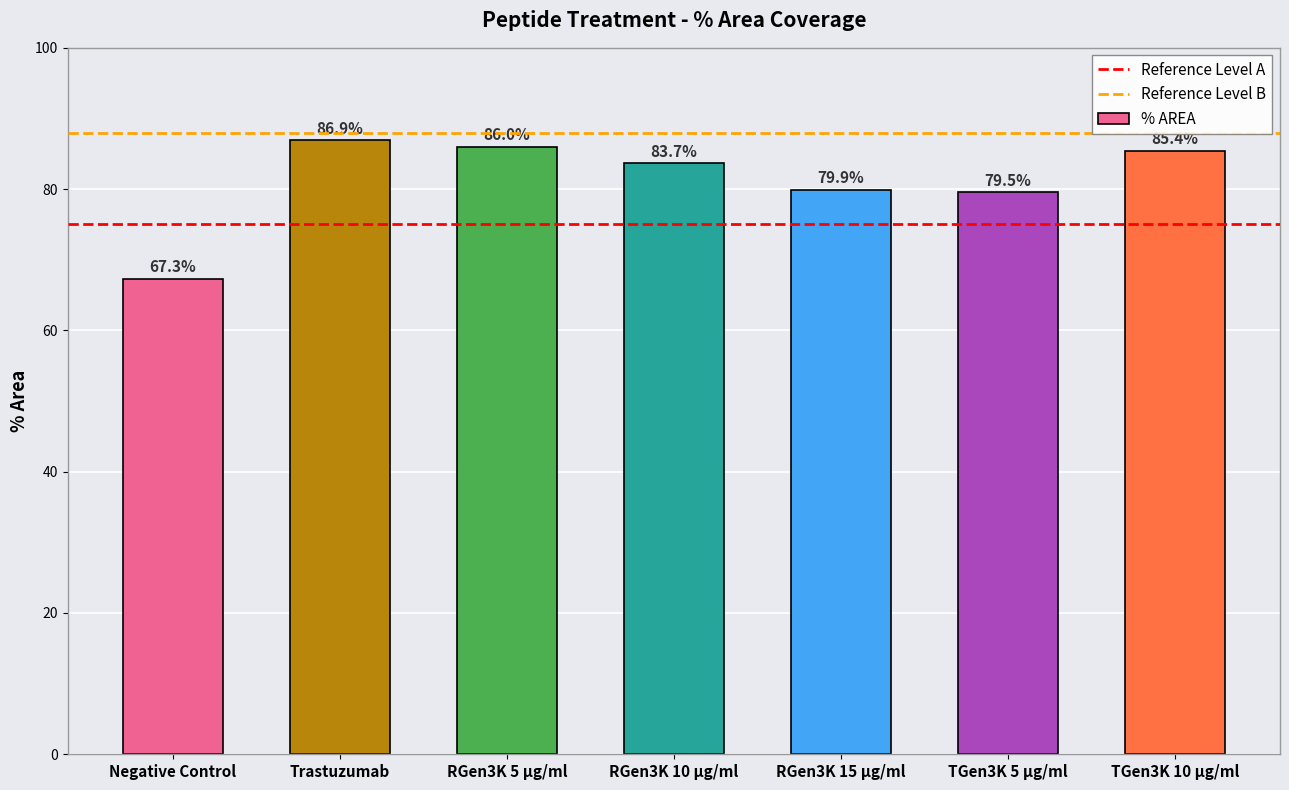

Where does the data first go above 83?

Trastuzumab